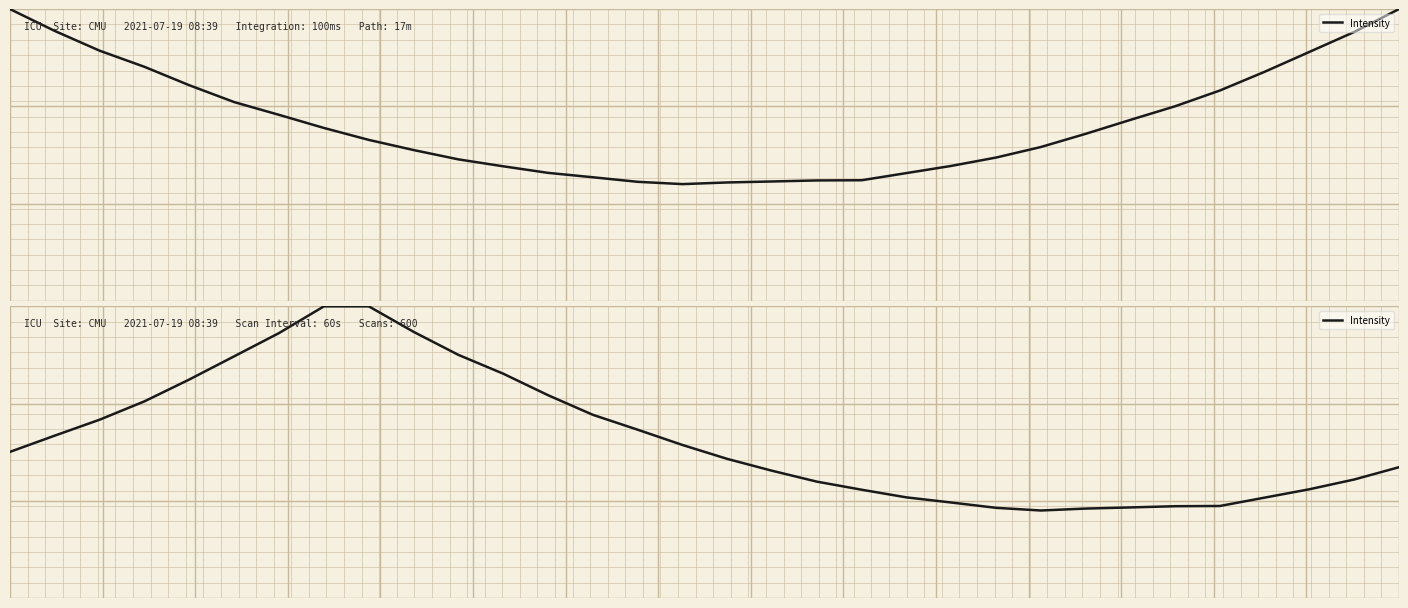

Reading left to right, what are all the values shown in this chart?

-120.9	-107.4	-94.2	-78.9	-60.7	-41.5	-22.2	0.0	0.0	-21.2	-40.3	-56.0	-73.8	-90.1	-102.5	-115.2	-126.7	-136.6	-145.6	-152.3	-158.7	-163.0	-167.4	-169.6	-168.0	-167.0	-166.0	-165.8	-158.9	-152.0	-143.9	-133.7